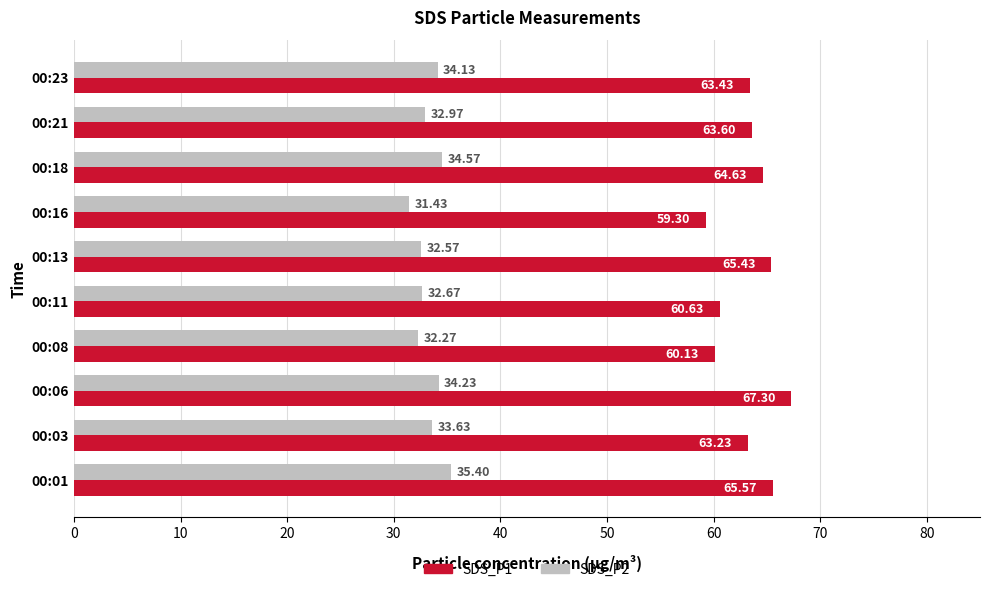

What is the average value of the SDS_P2 series?

33.4